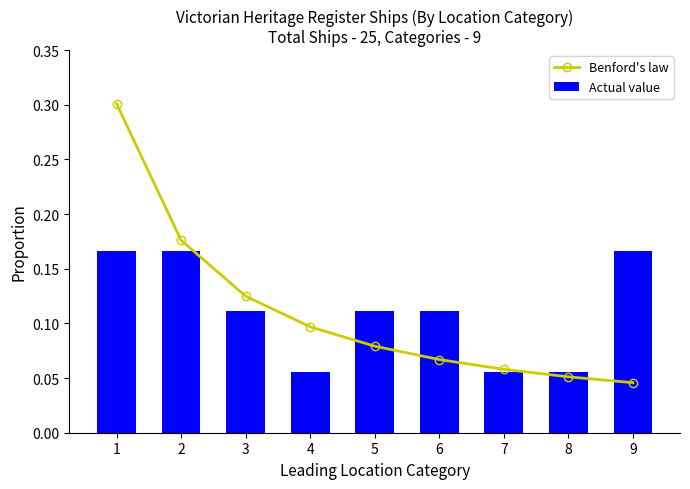

What are all the series names shown in the legend?

Benford's law, Actual value